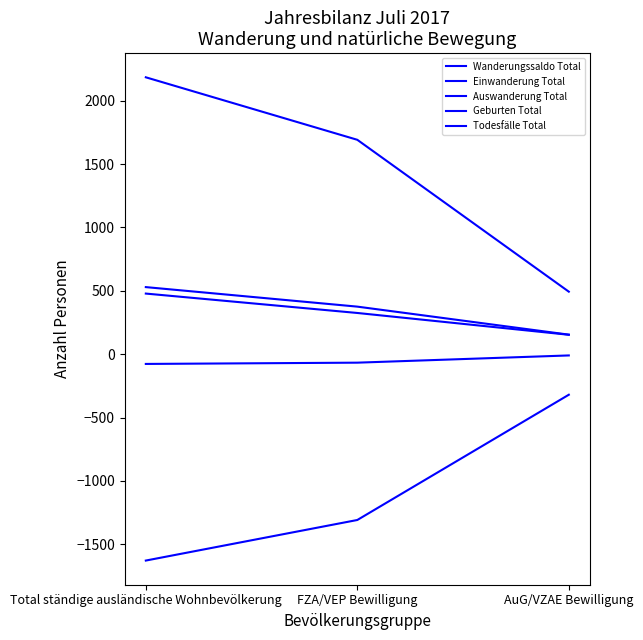

What position from the right is Total ständige ausländische Wohnbevölkerung?

3